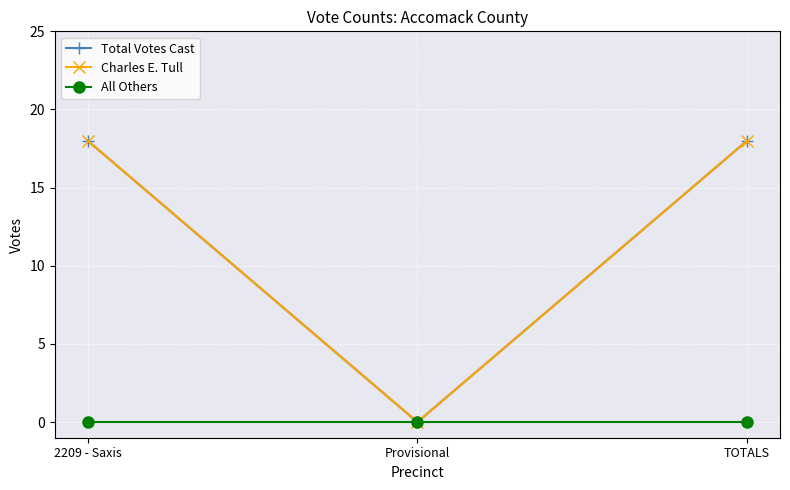

Is this an area chart (filled region under the line)?

No